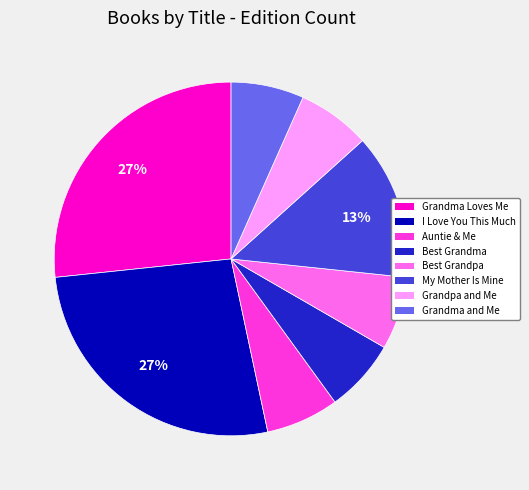

To the nearest percent, what is the average slice percentage?

12%